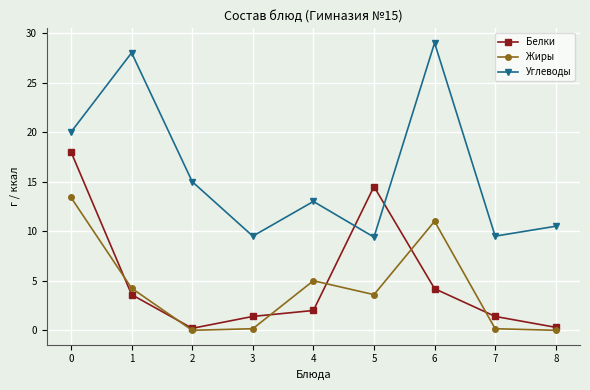

Where is the first local minimum for Углеводы?

3